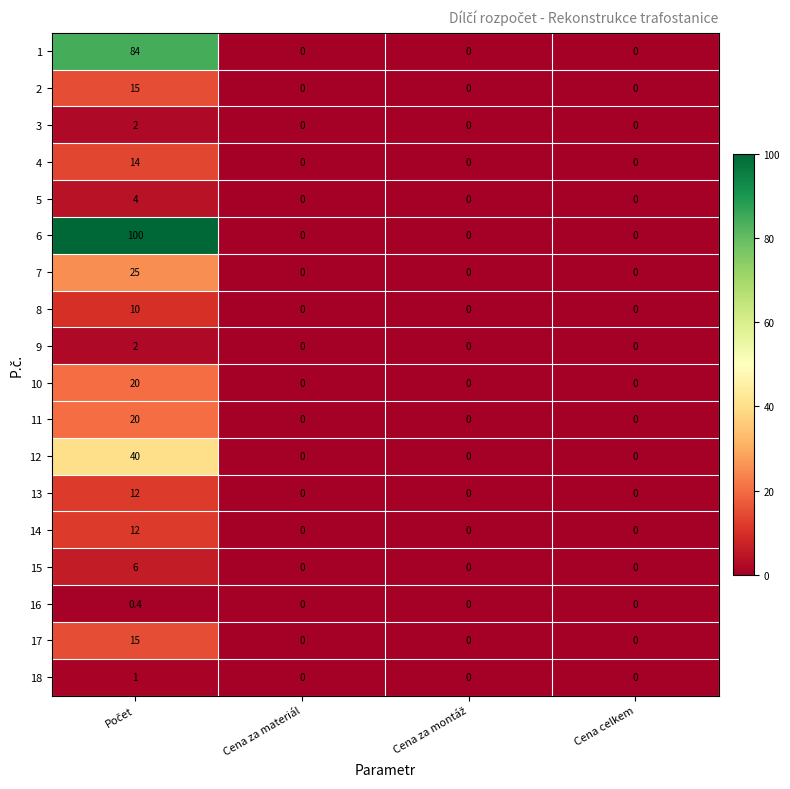

What is the sum of all 8 values?

10.0